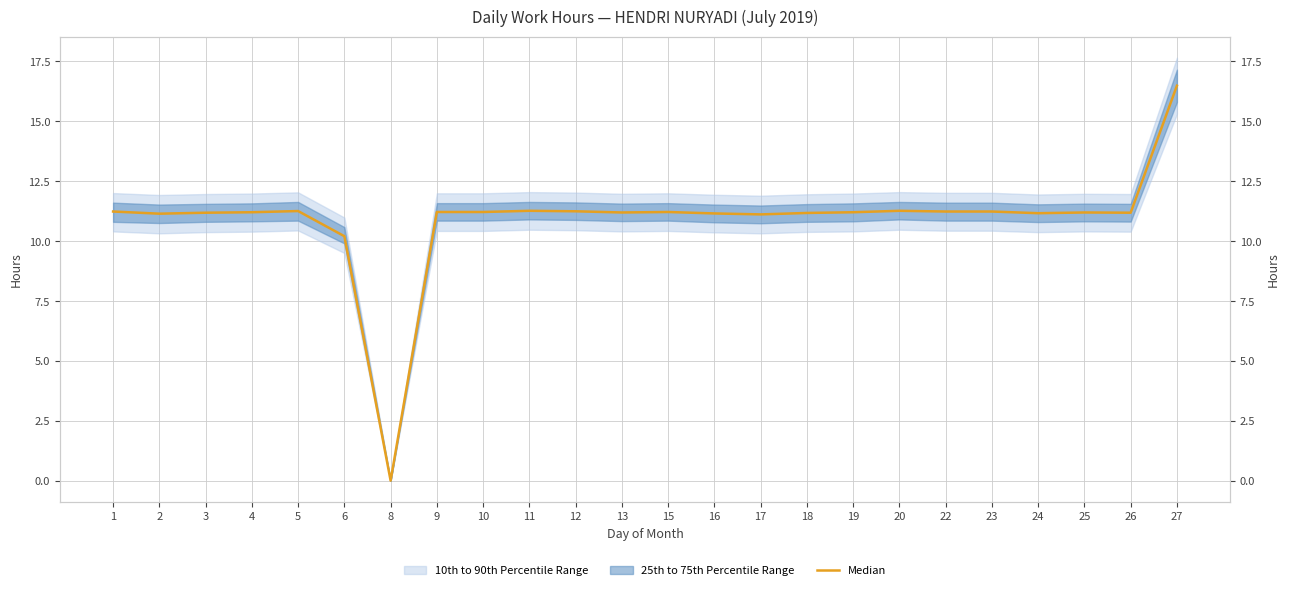

Rank the categories by value from lowest to highest.

8, 6, 17, 2, 16, 24, 18, 3, 26, 13, 25, 4, 19, 9, 10, 15, 1, 22, 23, 12, 5, 11, 20, 27